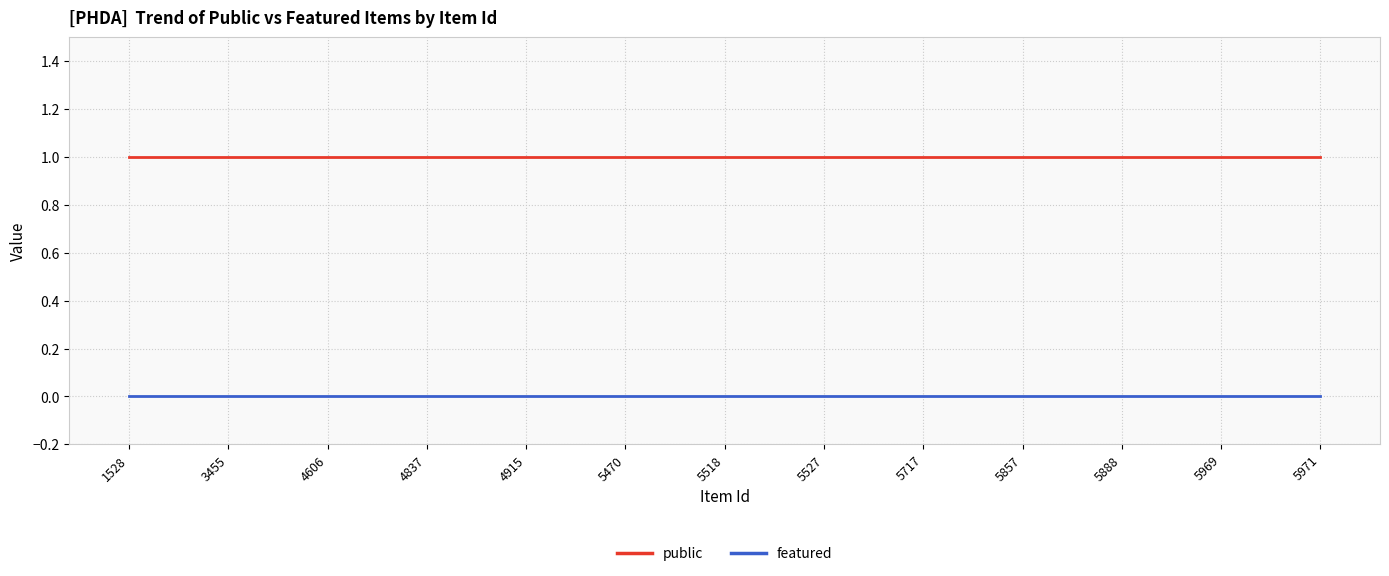

True or false: public and featured intersect in this chart.

False